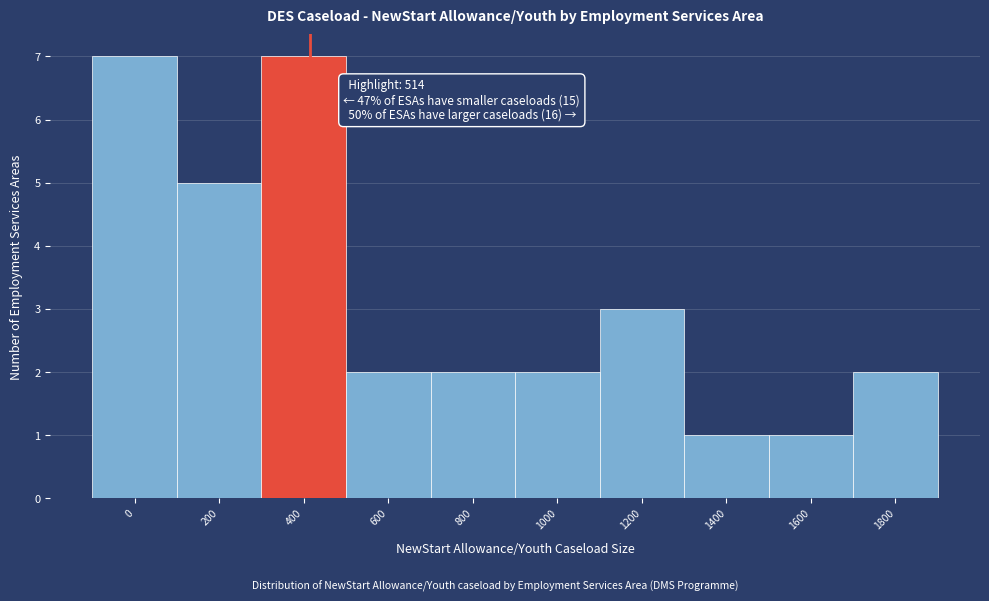

Reading right to left, transcribe all the data shown in this chart.

2	1	1	3	2	2	2	7	5	7